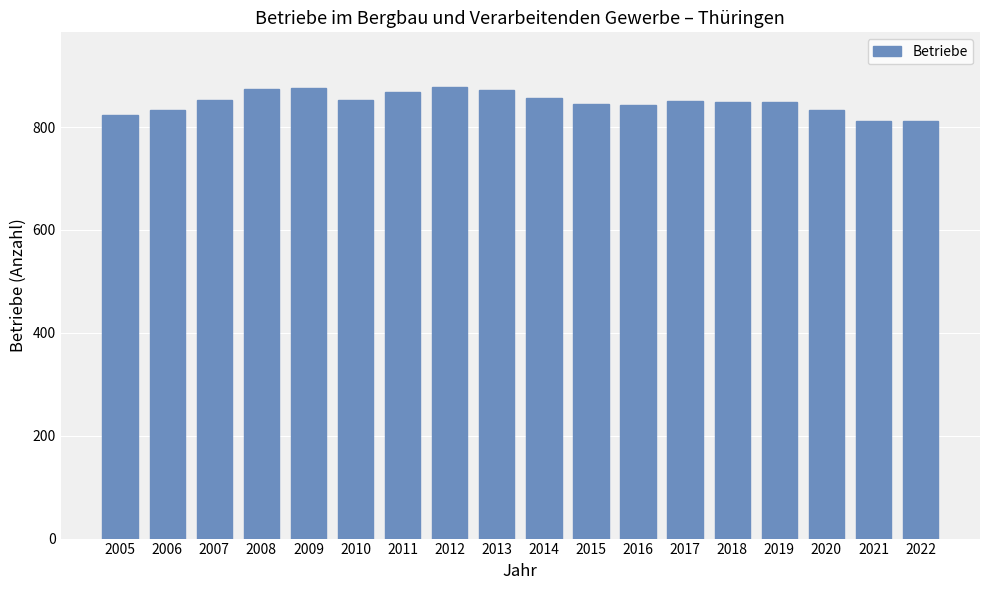

What is the change in value from 2020 to 2021?

-23.2